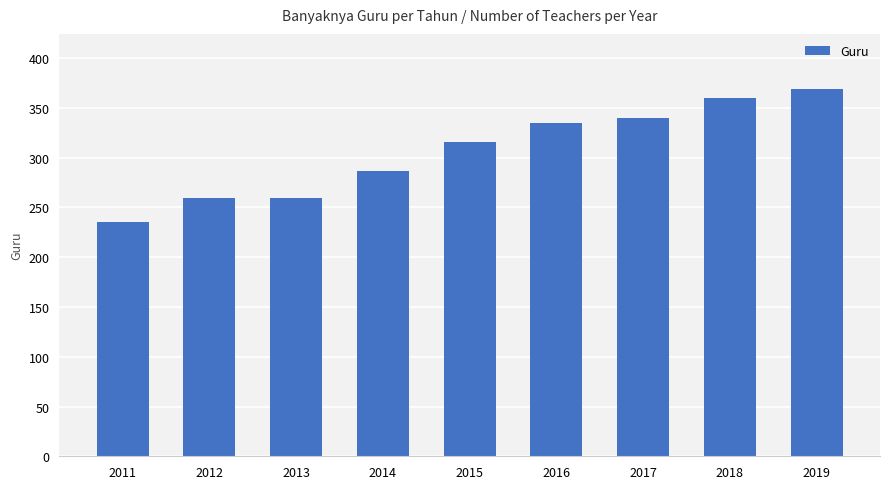

How many categories are shown in the chart?

9